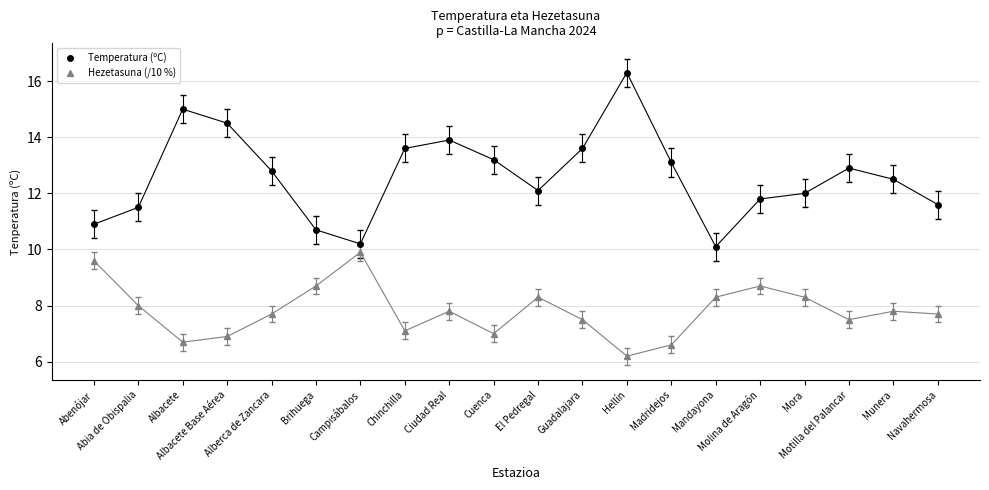

At which category is the sum across all series the highest?

Hellín